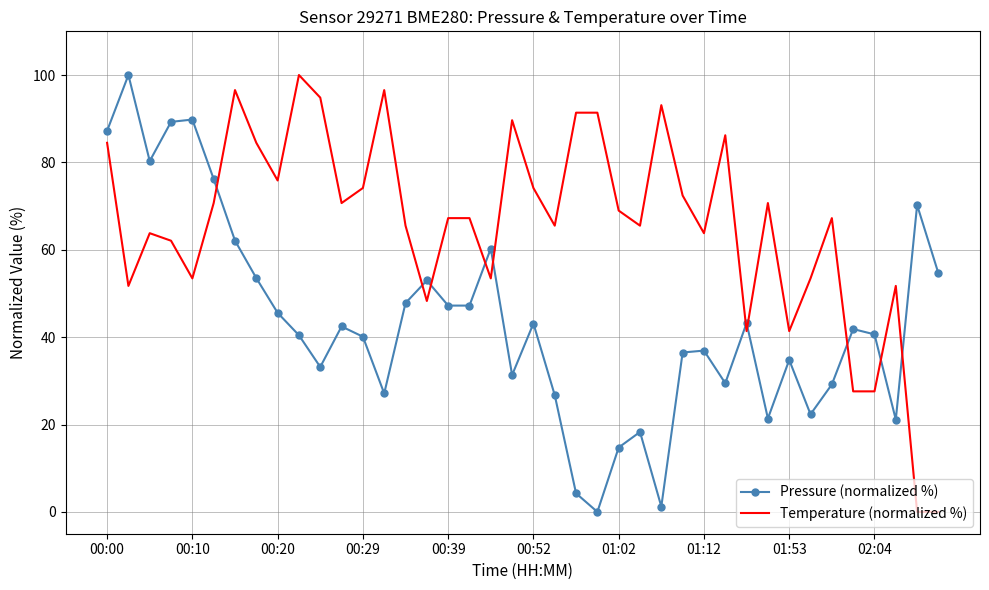

What is the maximum value for Pressure (normalized %)?

100.0